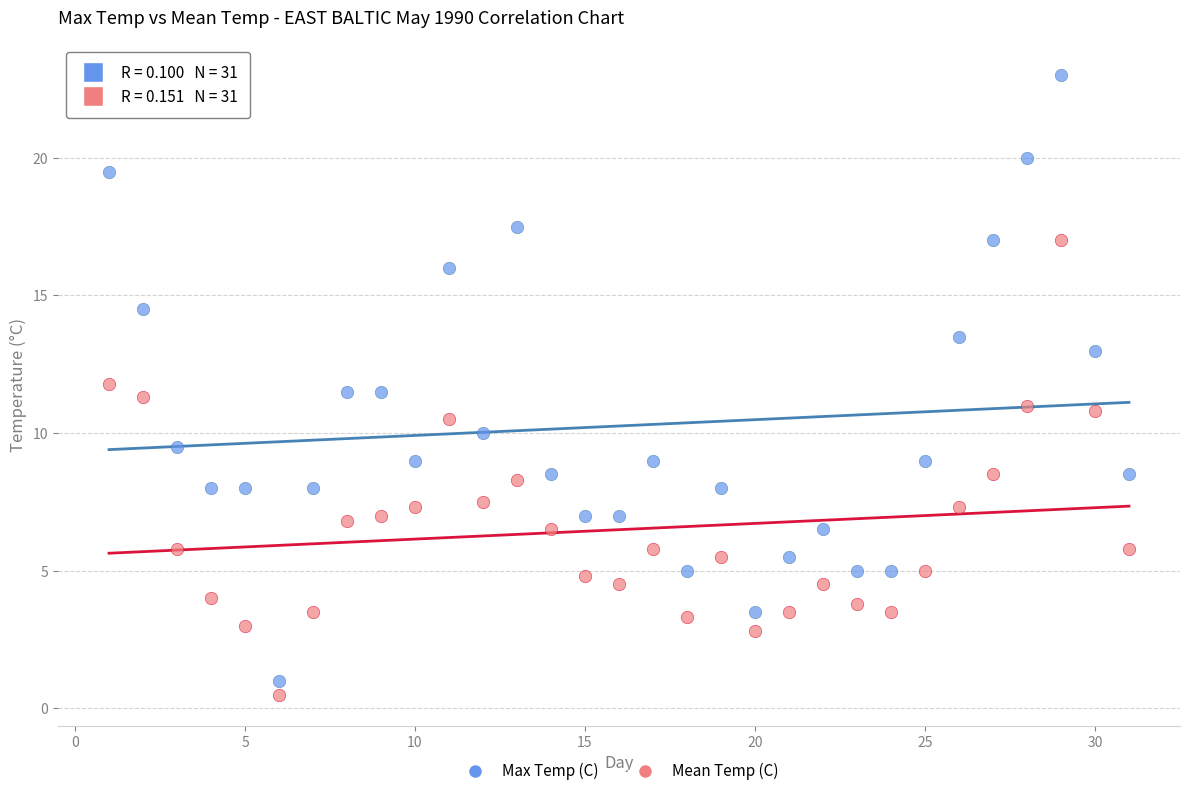

Which series reaches the maximum Y coordinate?

Max Temp (C)